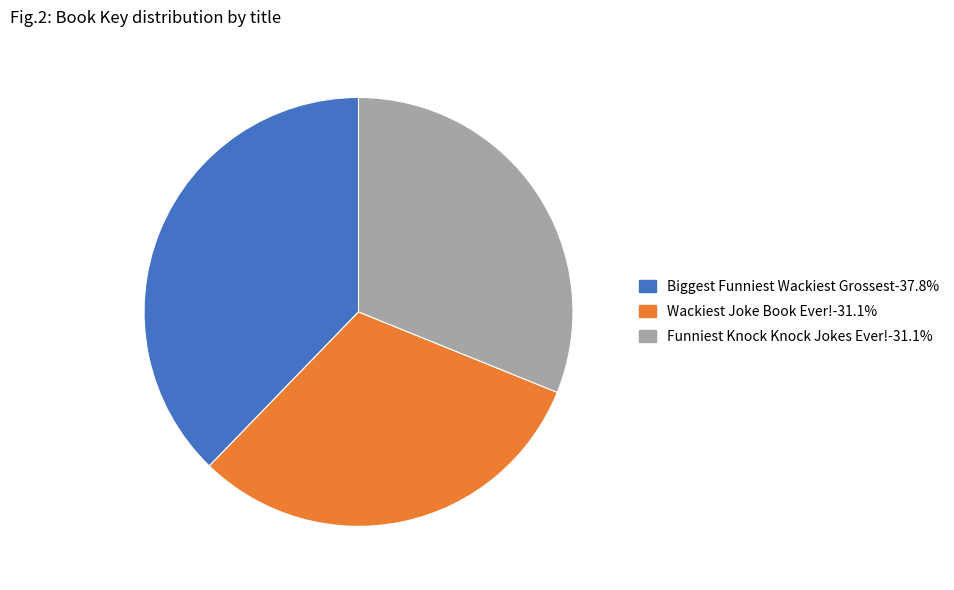

What is the ratio of the value at Biggest Funniest Wackiest Grossest to the value at Wackiest Joke Book Ever!?

1.2